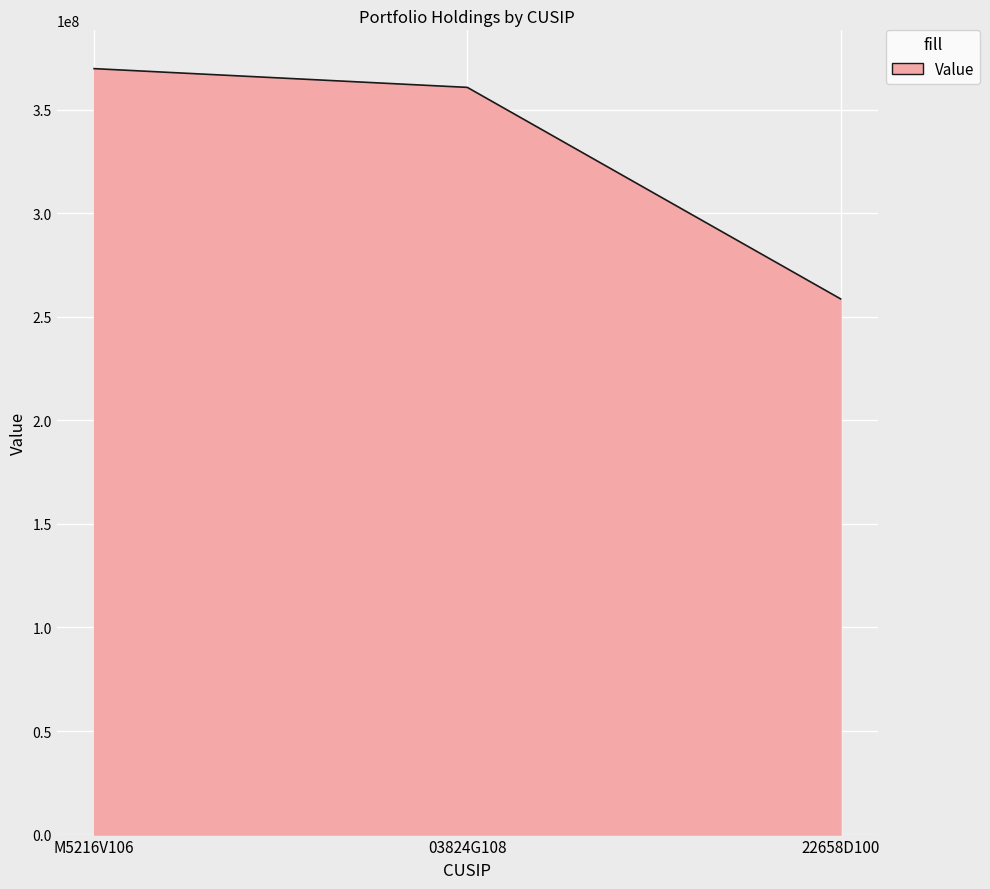

Between 22658D100 and 03824G108, which is larger?

03824G108